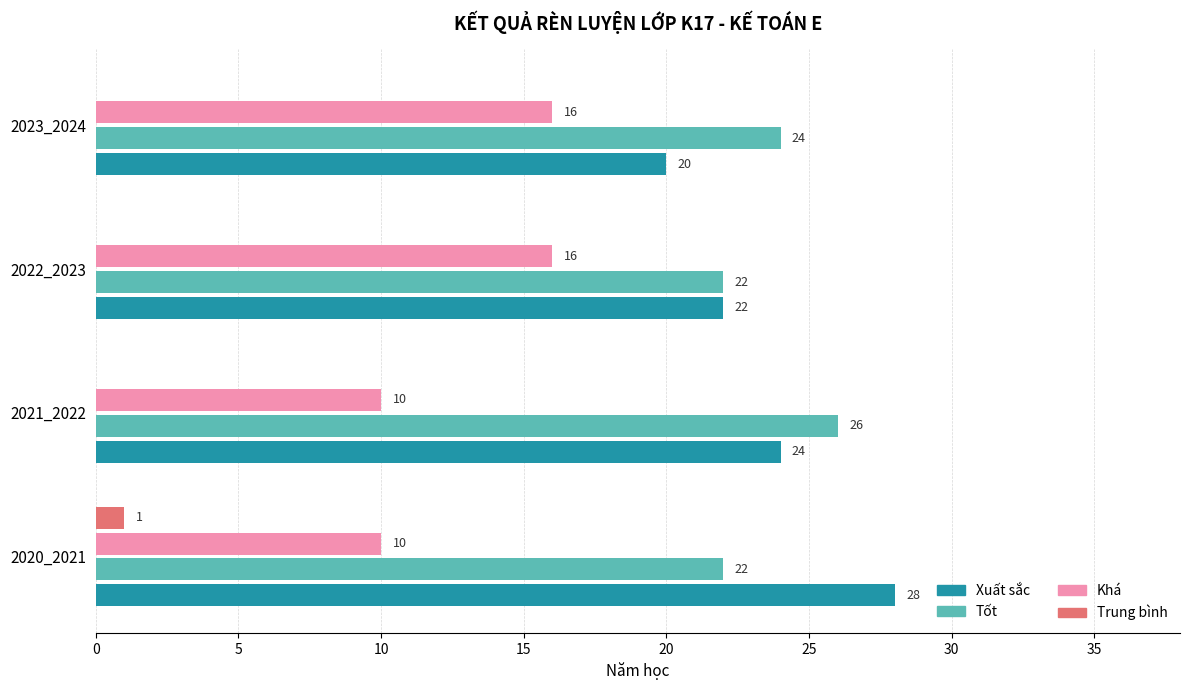

What is the maximum value for Tốt?

26